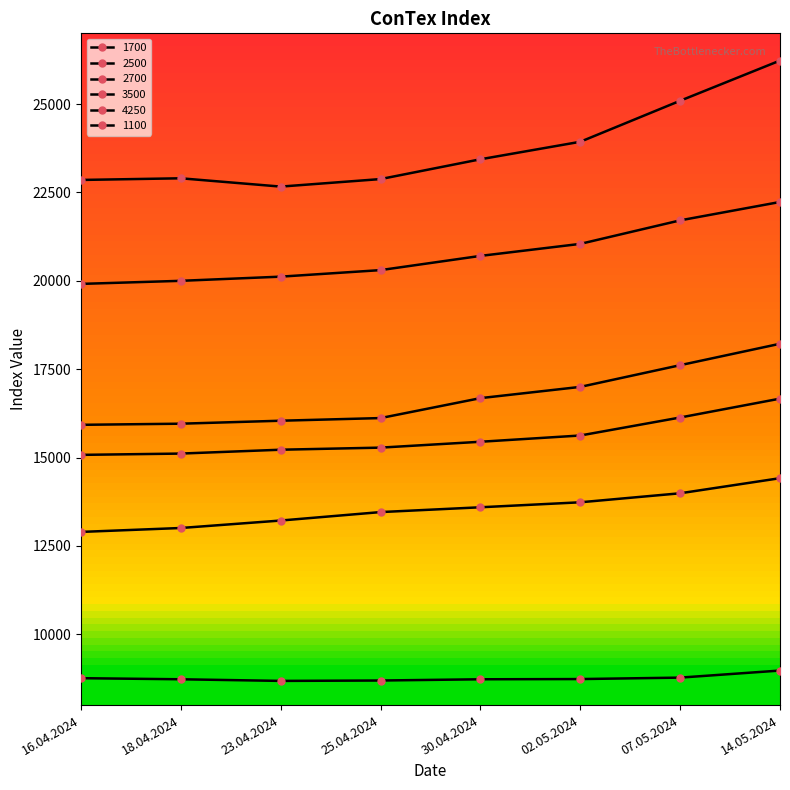

How many series are shown in this chart?

6